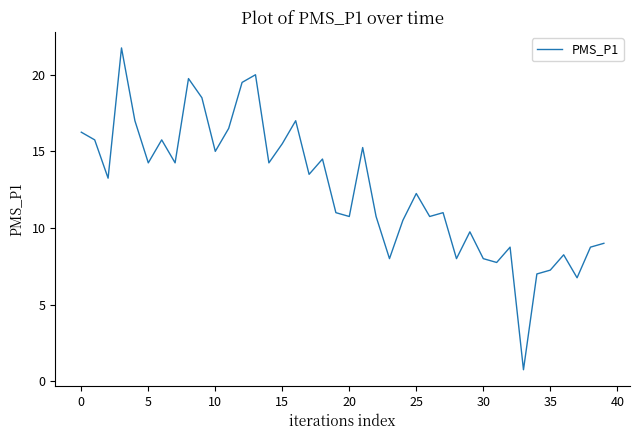

What is the smallest value displayed?

0.8